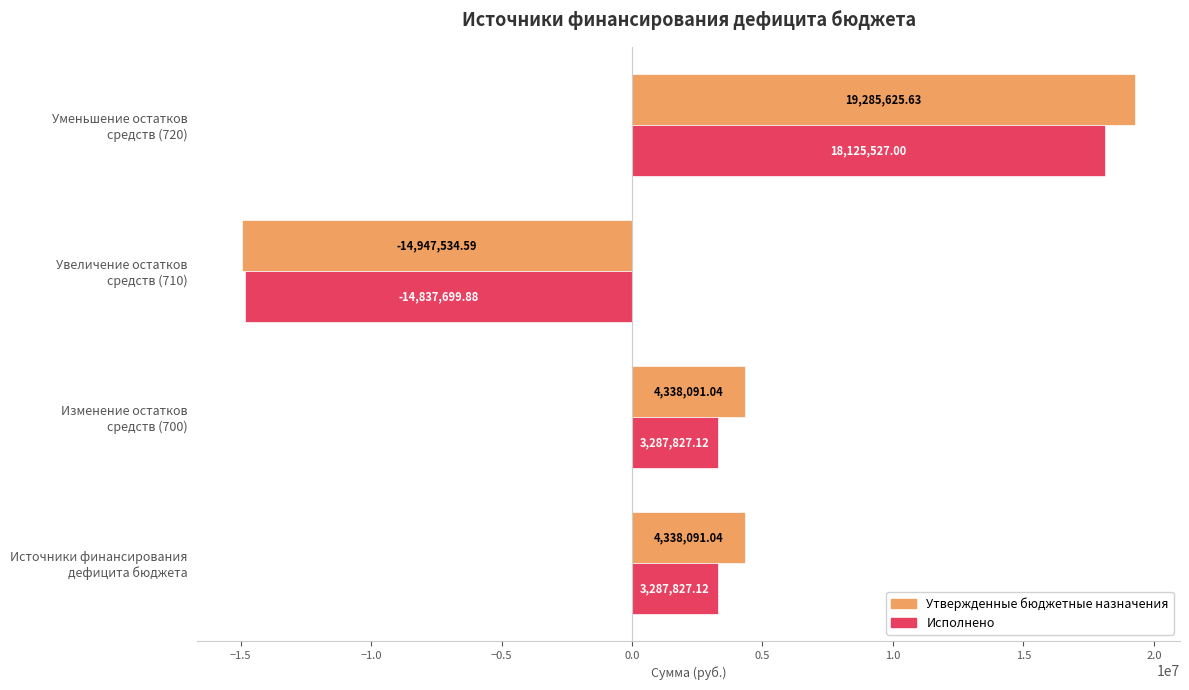

Which series has the widest spread of values?

Утвержденные бюджетные назначения